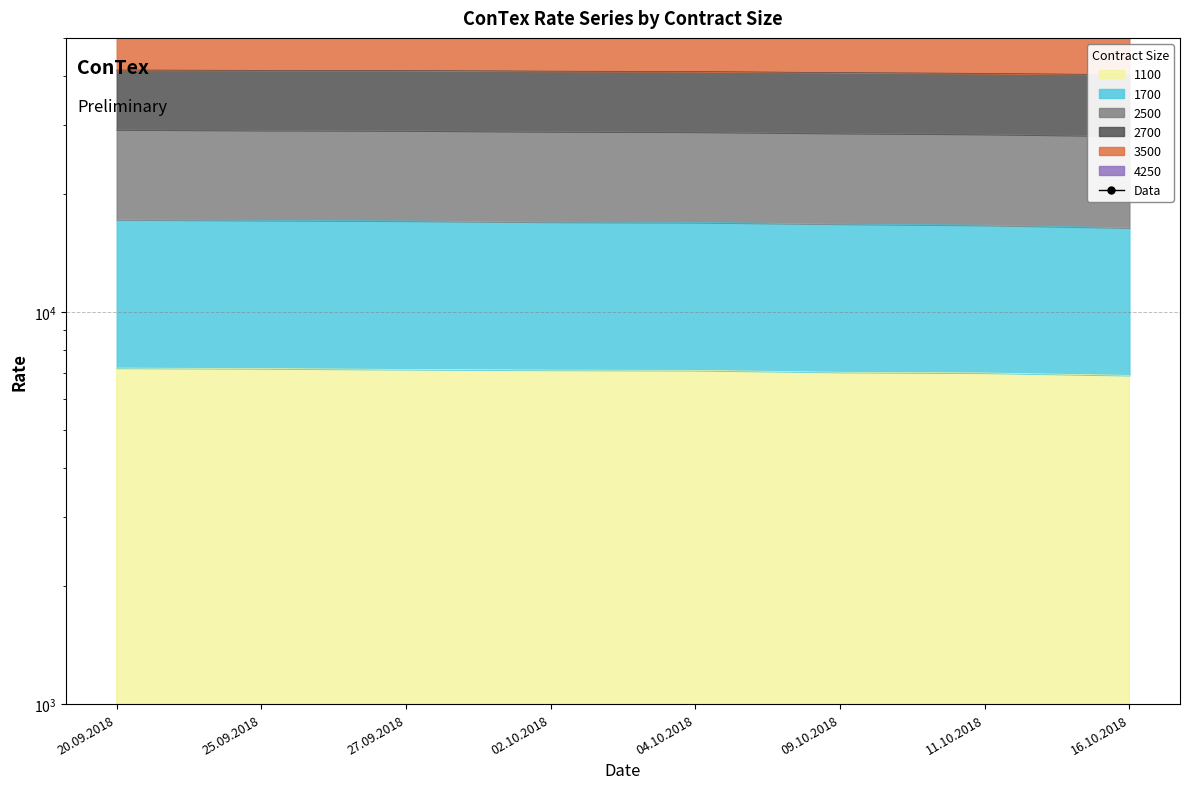

What is the label of the 6th point from the right?

27.09.2018